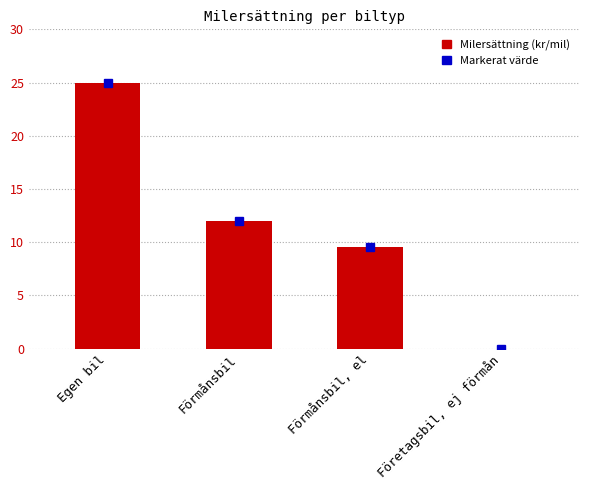

How many values are above zero?

3